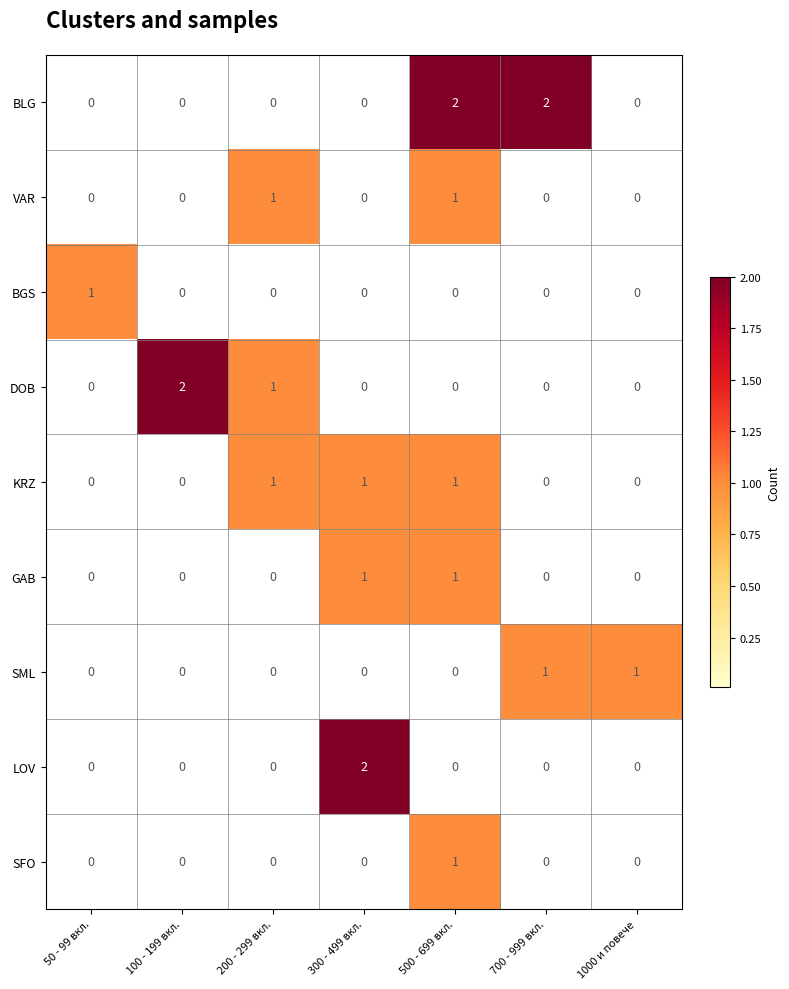

What is the sum of all DOB values?

3